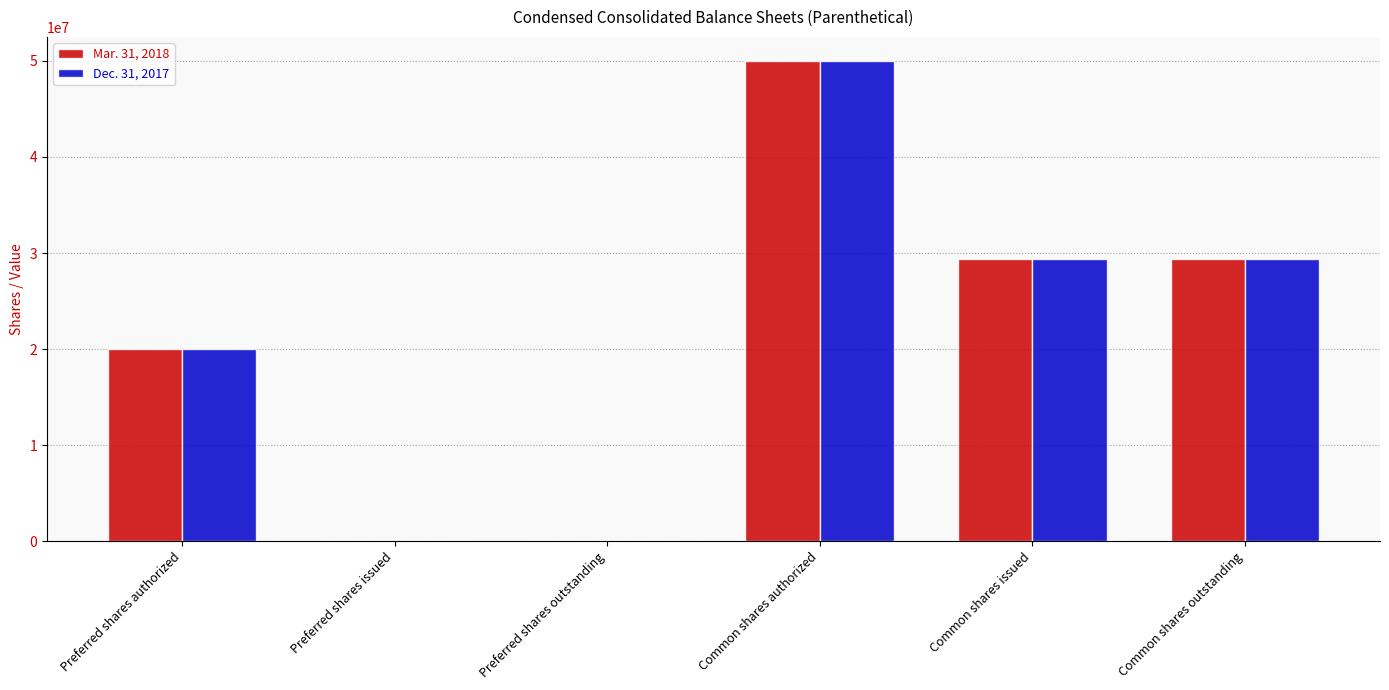

What is the difference between the Mar. 31, 2018 values at Preferred shares outstanding and Common shares authorized?

50000000